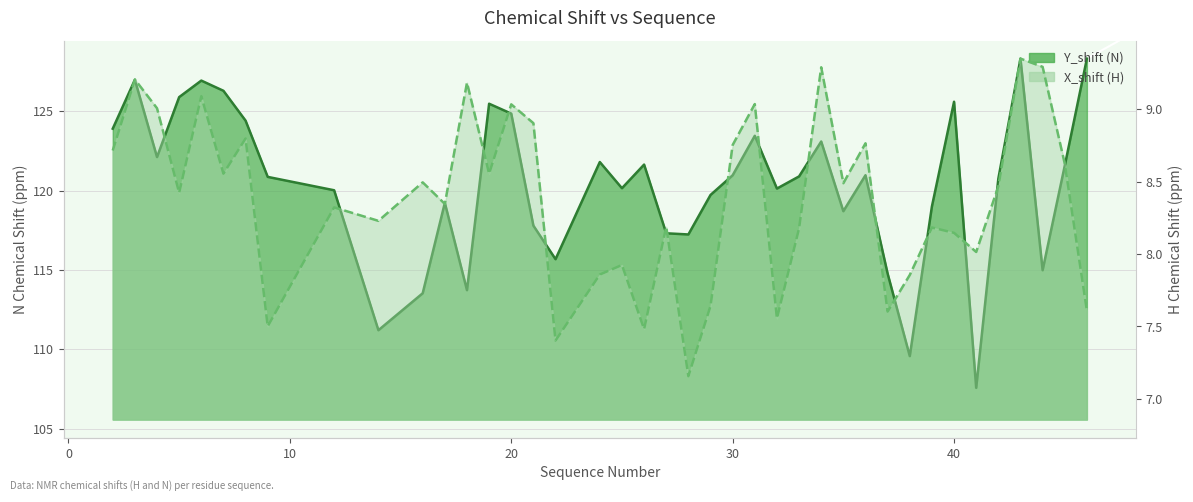

Reading left to right, list all the values displayed in this chart.

Y_shift (N): 2=123.9	3=127.0	4=122.1	5=125.9	6=126.9	7=126.3	8=124.4	9=120.9	12=120.0	14=111.2	16=113.5	17=119.2	18=113.7	19=125.5	20=124.8	21=117.8	22=115.7	24=121.8	25=120.1	26=121.6	27=117.3	28=117.2	29=119.7	30=121.0	31=123.5	32=120.1	33=120.9	34=123.1	35=118.7	36=121.0	37=114.8	38=109.6	39=119.0	40=125.6	41=107.6	42=120.7	43=128.3	44=115.0	45=121.6	46=128.3
X_shift (H): 2=8.7	3=9.2	4=9.0	5=8.4	6=9.1	7=8.6	8=8.8	9=7.5	12=8.3	14=8.2	16=8.5	17=8.3	18=9.2	19=8.6	20=9.0	21=8.9	22=7.4	24=7.9	25=7.9	26=7.5	27=8.2	28=7.2	29=7.6	30=8.8	31=9.0	32=7.6	33=8.2	34=9.3	35=8.5	36=8.8	37=7.6	38=7.9	39=8.2	40=8.1	41=8.0	42=8.5	43=9.3	44=9.3	45=8.6	46=7.6